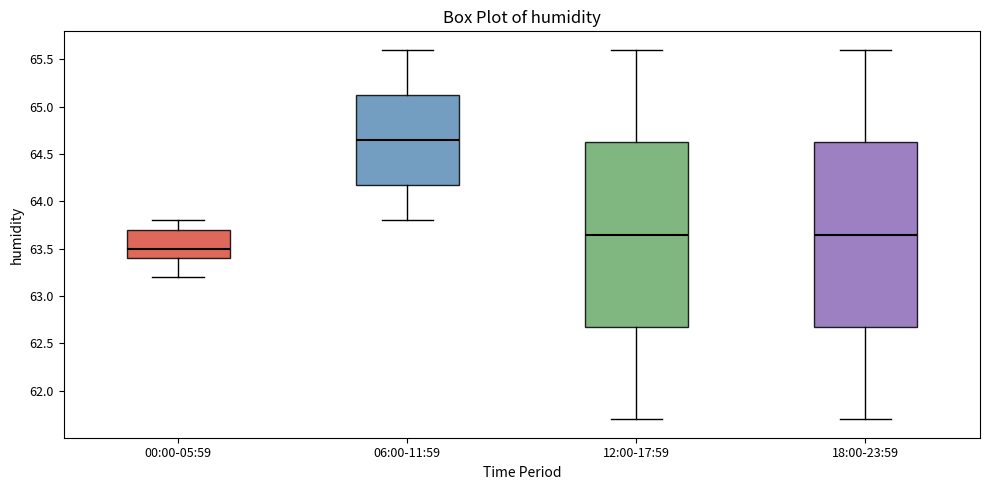

Which box's median line is the highest?

06:00-11:59